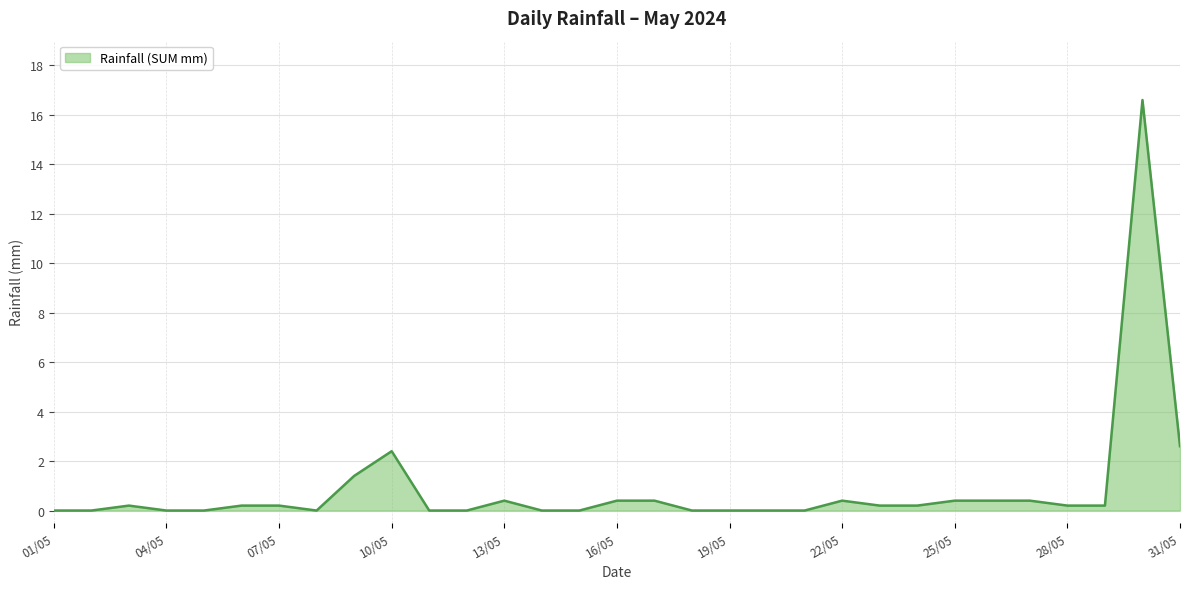

What is the maximum value shown in the chart?

16.6